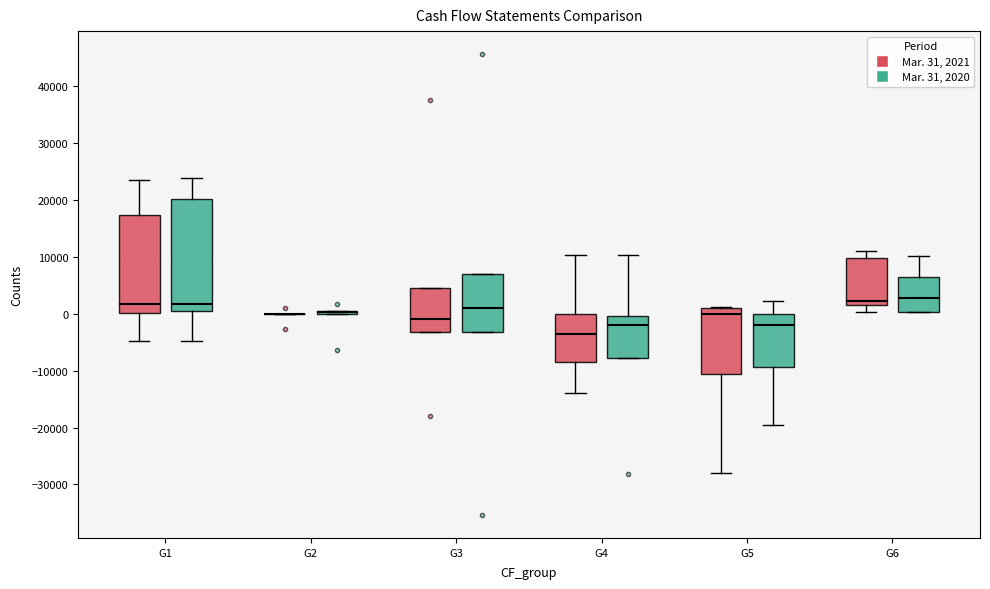

Reading left to right, transcribe this box plot: for each box, give where its median line is, the range the box spans, and where its two whiskers end, as read against the y-axis. The values are not printed on the chart, so give them approximately, as read against the axis.

G1 (Mar. 31, 2021): median 2000, box 0 to 17000, whiskers -5000 to 23000
G1 (Mar. 31, 2020): median 2000, box 1000 to 20000, whiskers -5000 to 24000
G2 (Mar. 31, 2021): box collapsed to a line at 0, whiskers 0 to 0
G2 (Mar. 31, 2020): box collapsed to a line at 0, whiskers 0 to 0
G3 (Mar. 31, 2021): median -1000, box -3000 to 5000, whiskers -3000 to 5000
G3 (Mar. 31, 2020): median 1000, box -3000 to 7000, whiskers -3000 to 7000
G4 (Mar. 31, 2021): median -3000, box -9000 to 0, whiskers -14000 to 10000
G4 (Mar. 31, 2020): median -2000, box -8000 to 0, whiskers -8000 to 10000
G5 (Mar. 31, 2021): median 0, box -11000 to 1000, whiskers -28000 to 1000
G5 (Mar. 31, 2020): median -2000, box -9000 to 0, whiskers -20000 to 2000
G6 (Mar. 31, 2021): median 2000 (just above the box's lower edge), box 2000 to 10000, whiskers 0 to 11000
G6 (Mar. 31, 2020): median 3000, box 0 to 7000, whiskers 0 to 10000